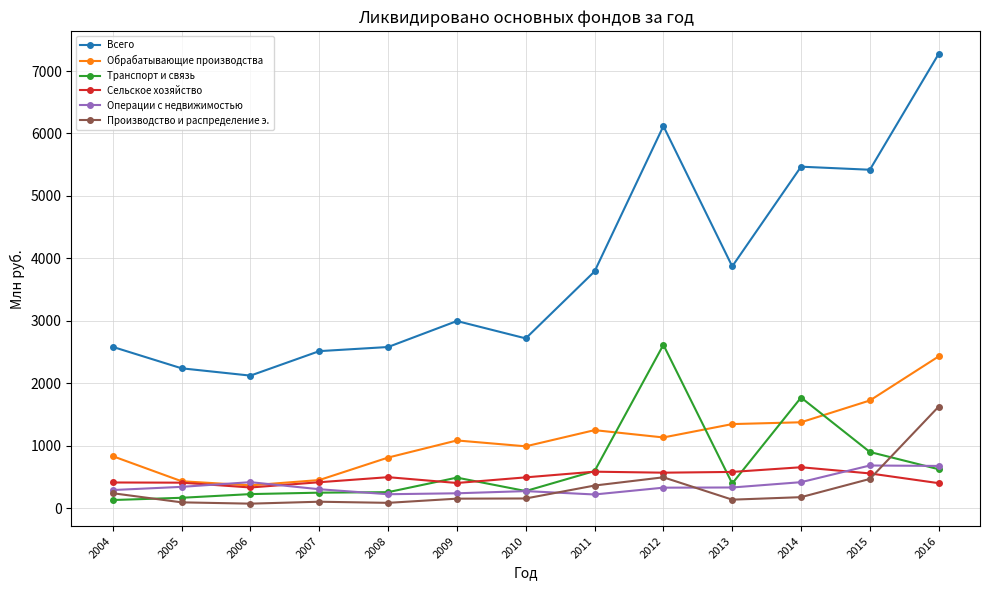

Read the Обрабатывающие производства value at 2008.

811